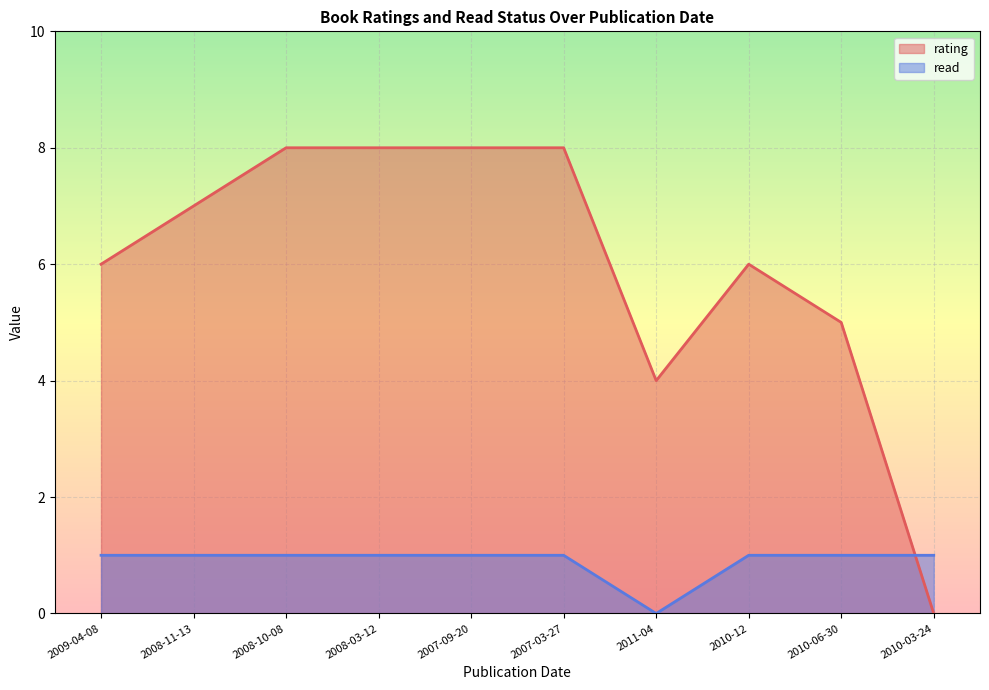

At how many categories does at least one series exceed 3?

9